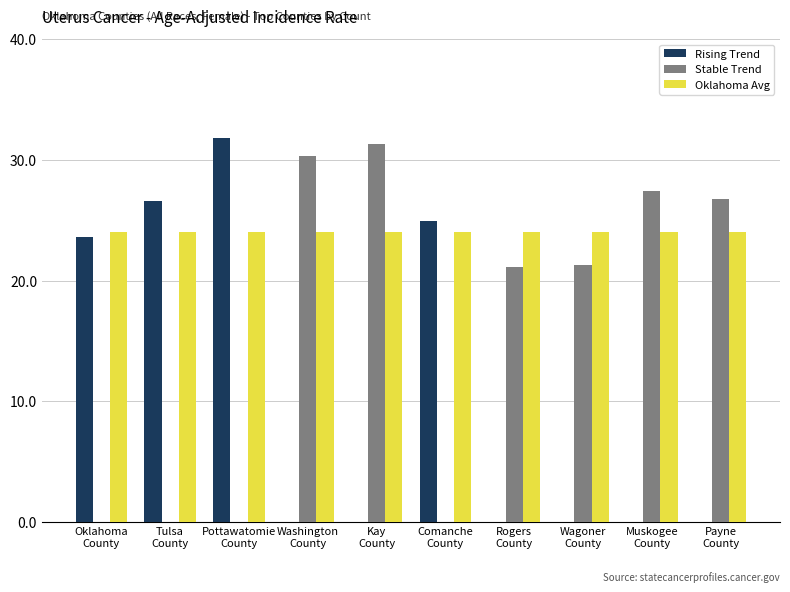

List the series in order of their overall mean, highest first.

Rising Counties, Stable Counties, All Oklahoma